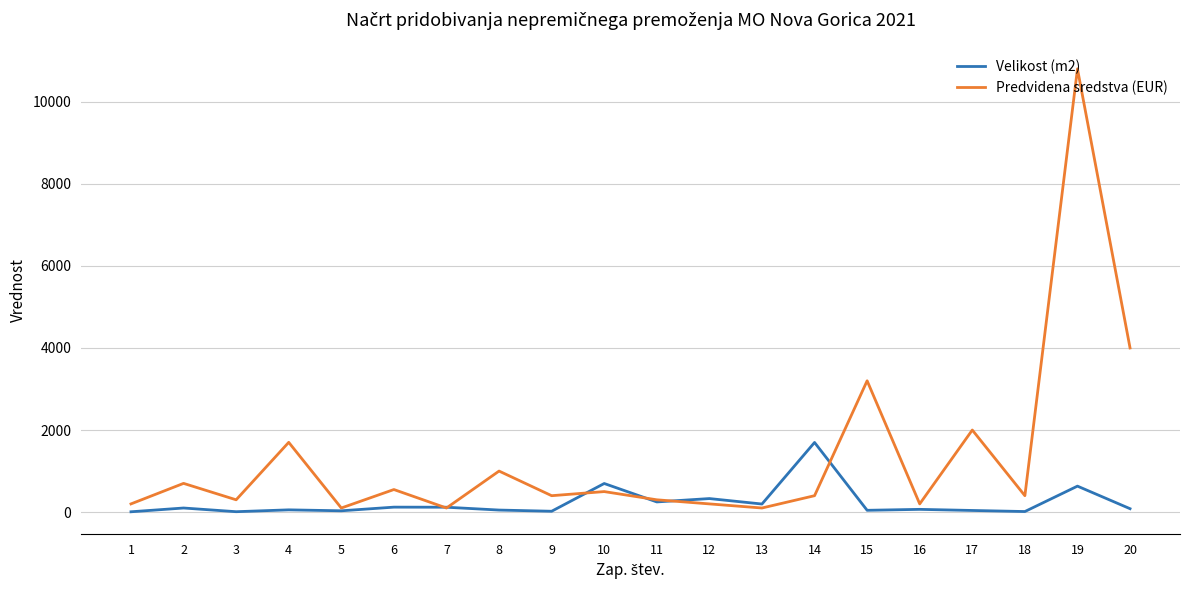

Does the chart display data point markers on the line(s)?

No